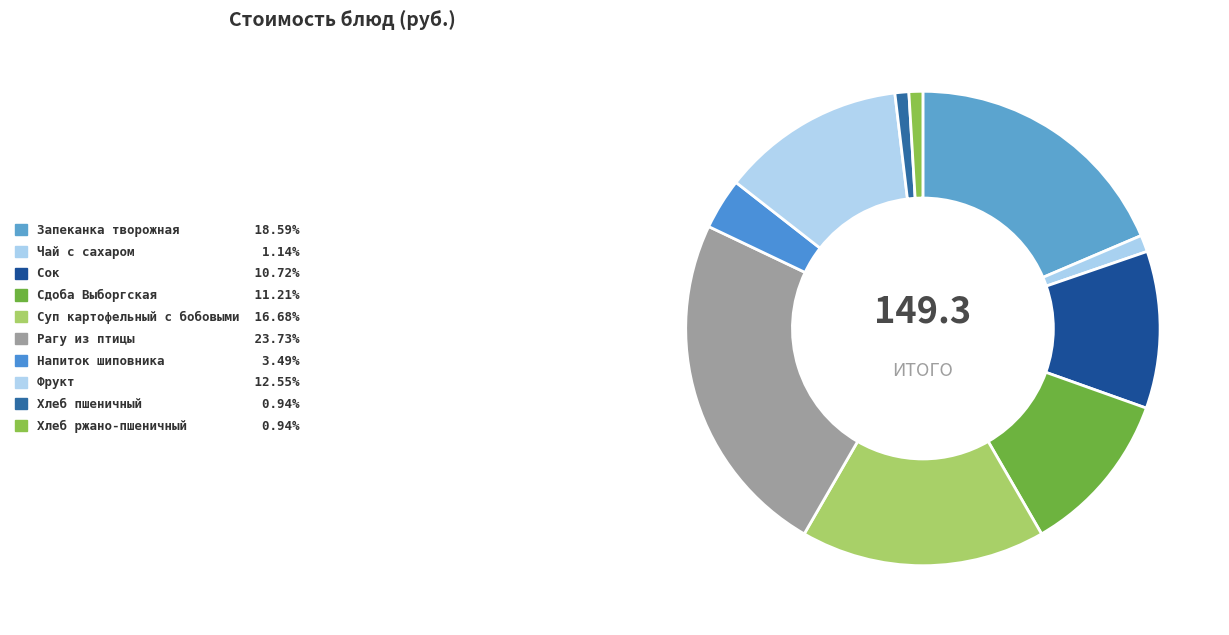

How many segments does this pie chart have?

10